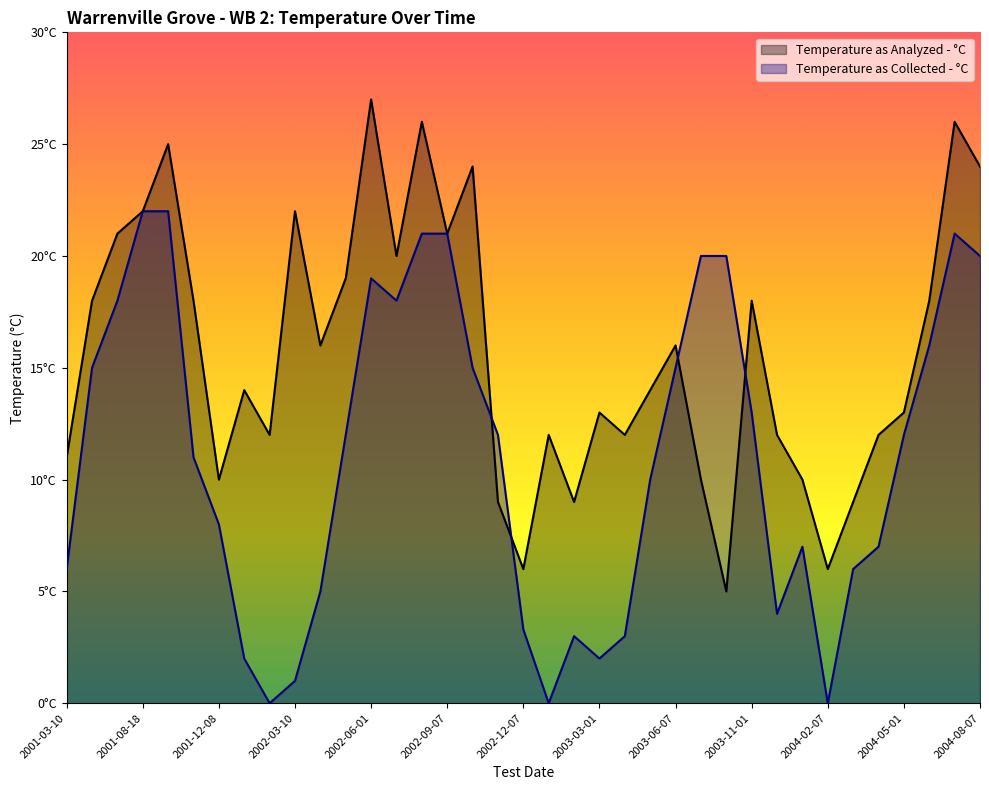

What is the total value across all series at 2002-12-07?

9.3